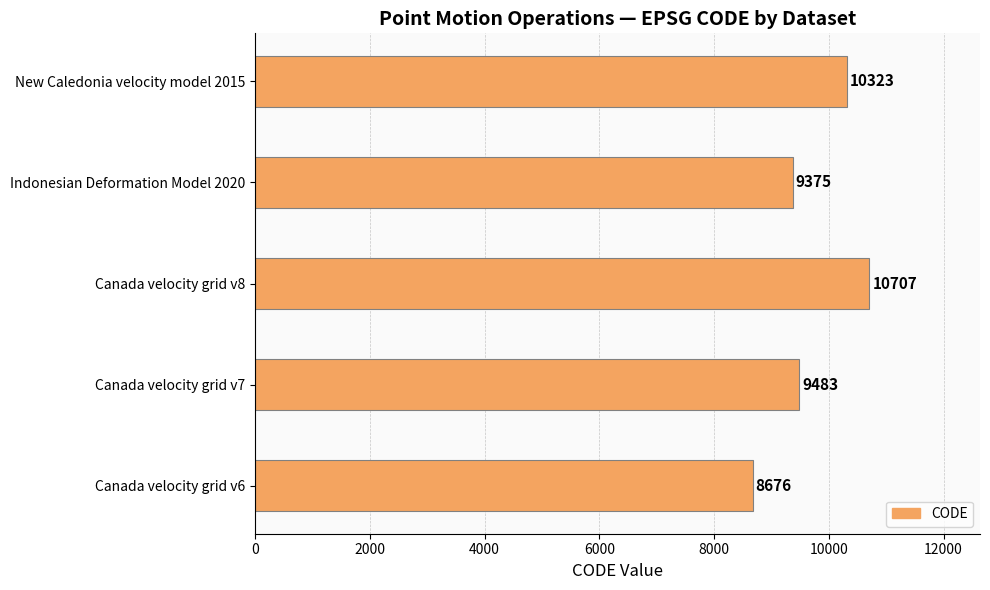

Reading top to bottom, transcribe all the data shown in this chart.

10323	9375	10707	9483	8676